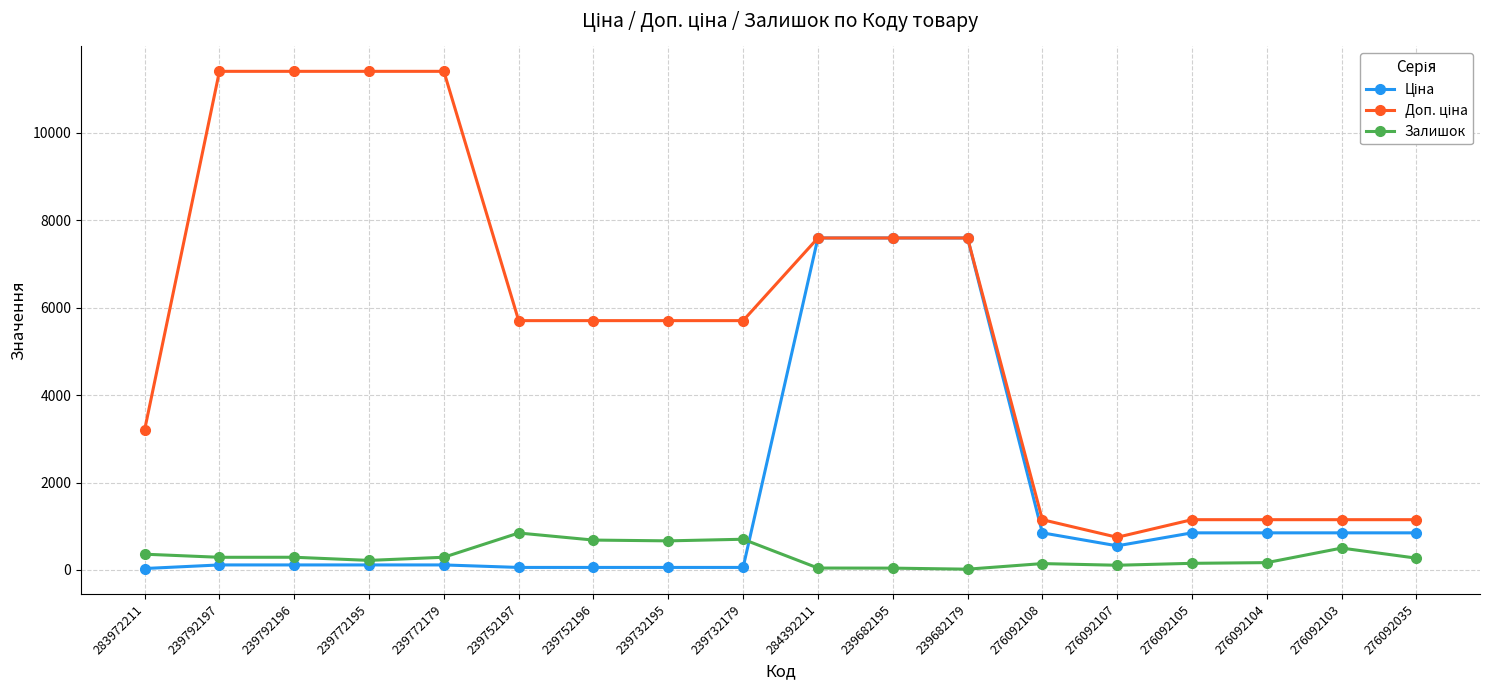

The Залишок series shows 665.0 at 239732195. True or false?

True